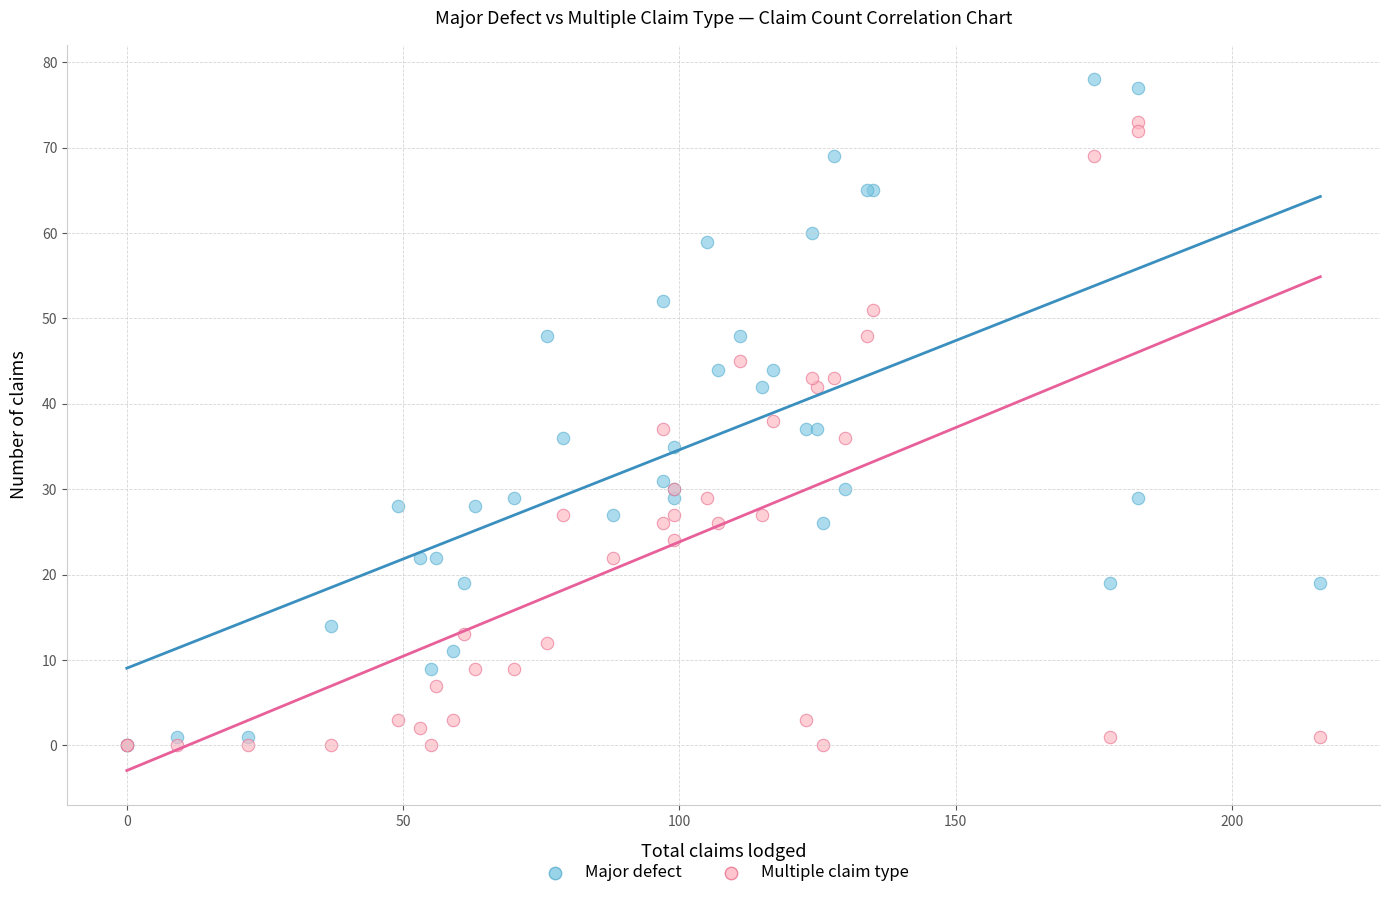

In the Major defect series, what Y value is closest to 39?

37